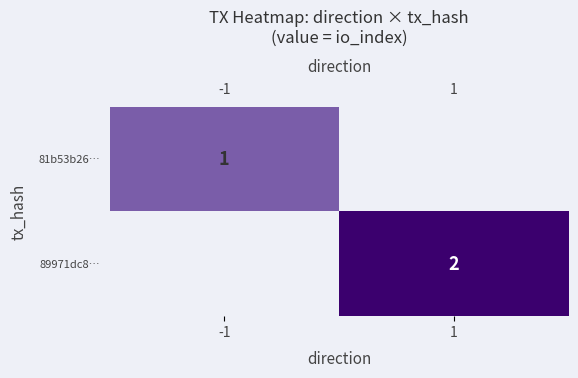

What is the total value across all series at 1?

2